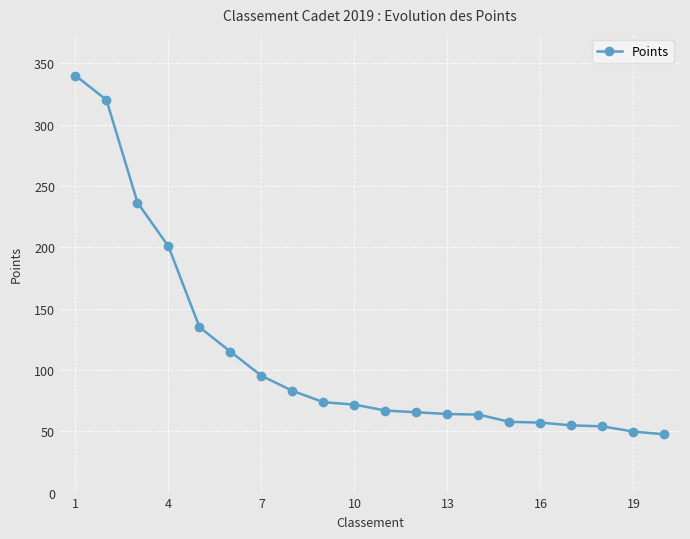

What is the difference between the maximum and minimum values?

292.5